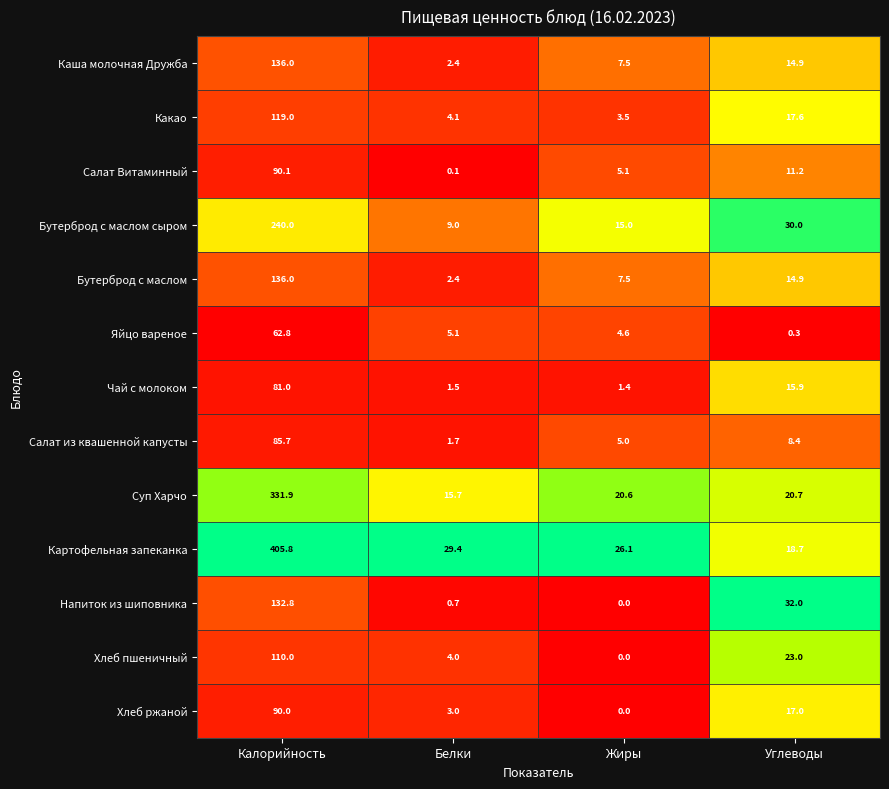

At which label does Бутерброд с маслом reach its peak?

Калорийность